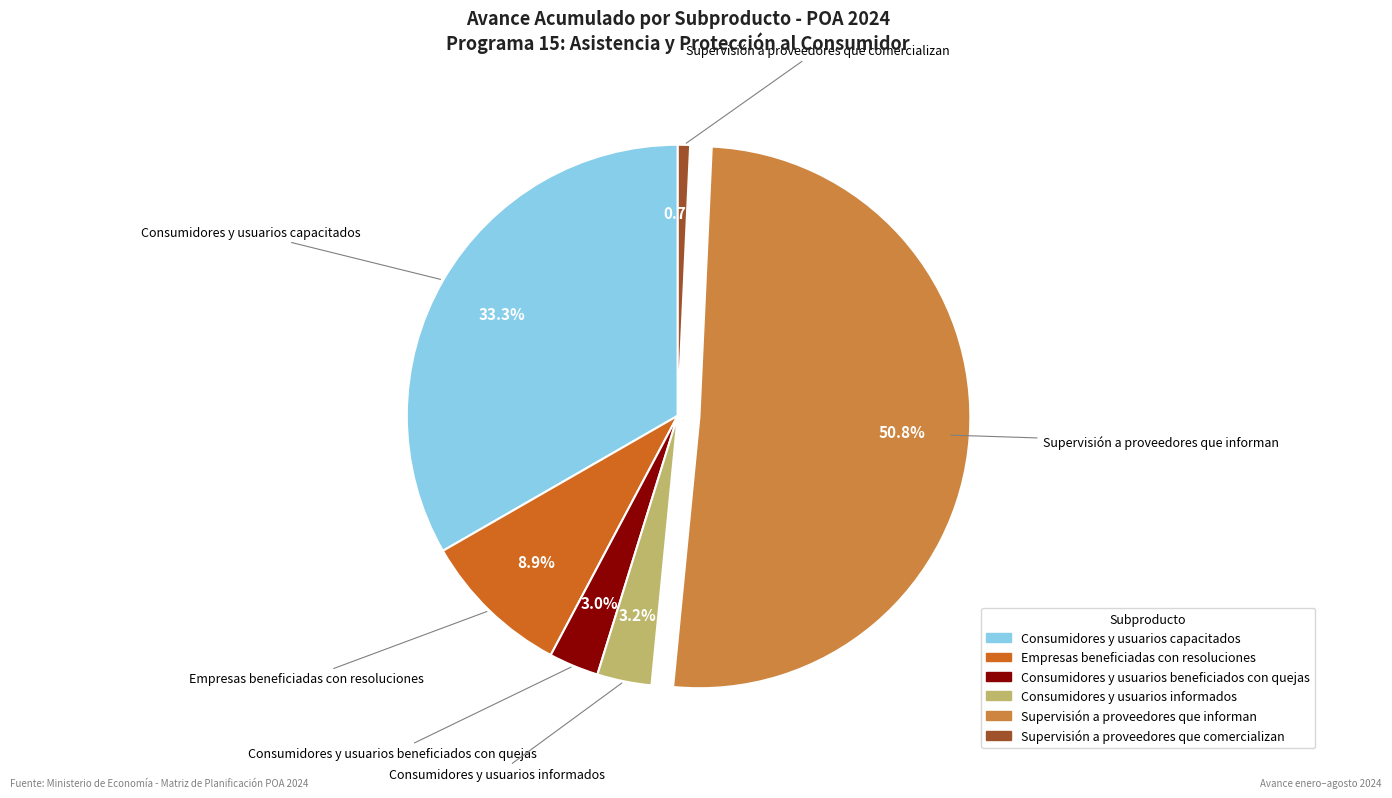

True or false: Supervisión a proveedores que comercializan accounts for 1% of the total.

True